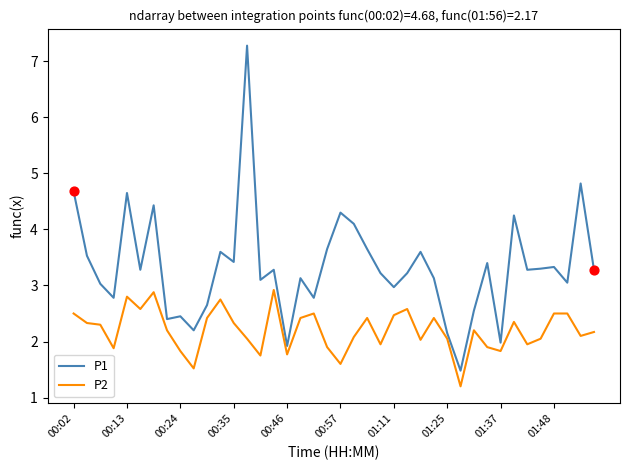

Which series has the largest total across all categories?

P1